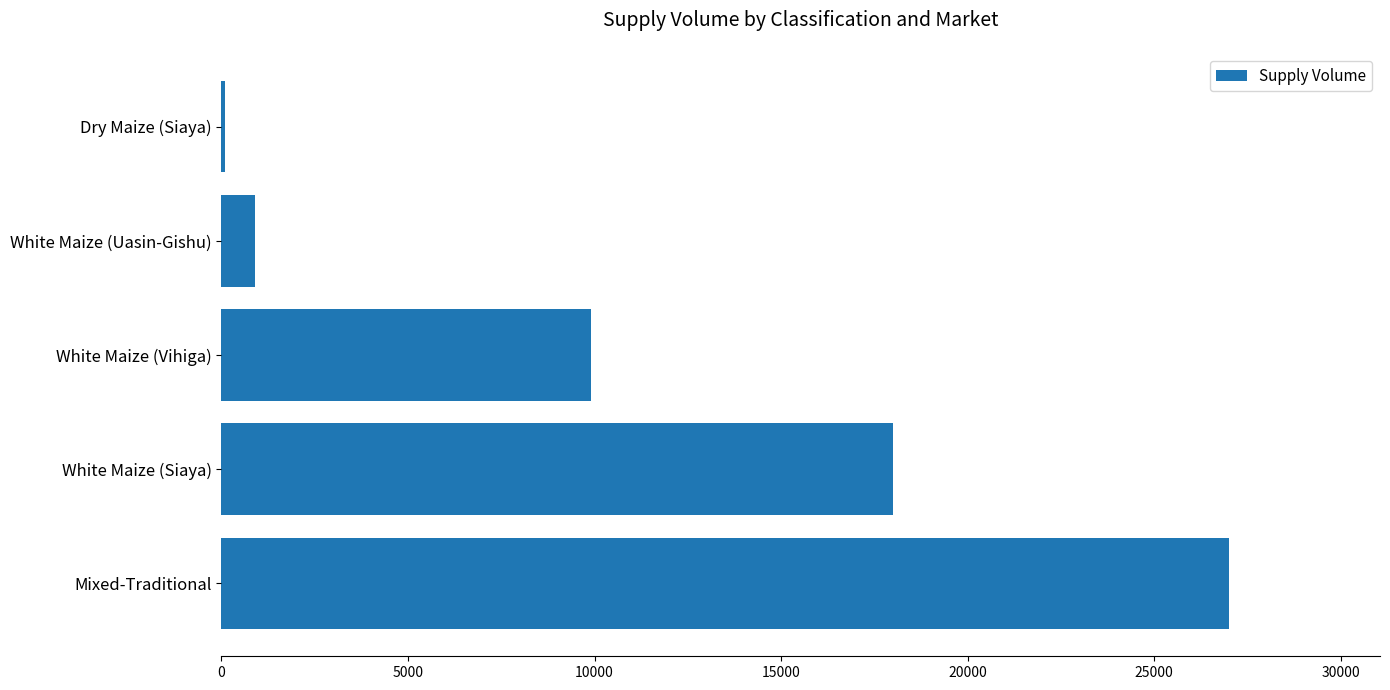

Which has a higher value, Mixed-Traditional or Dry Maize (Siaya)?

Mixed-Traditional